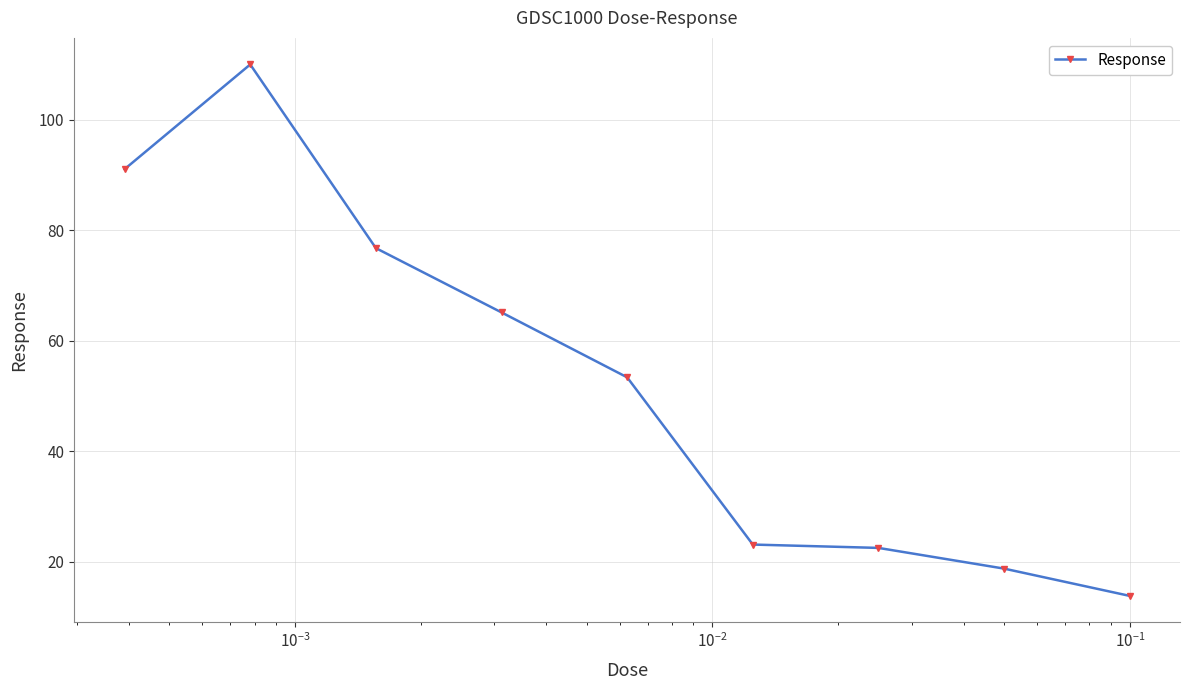

What is the value of the 2nd point from the left?

110.0